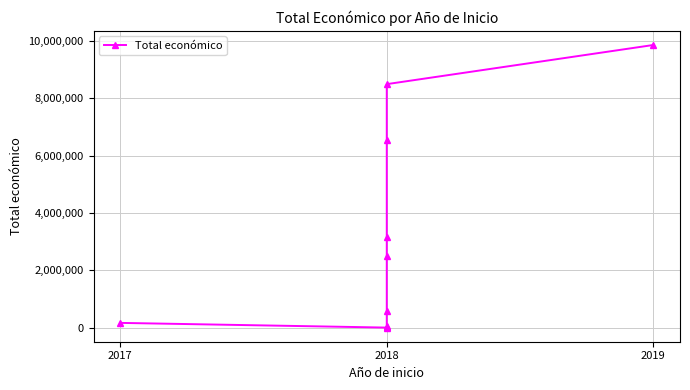

At which category does the data reach its first local valley?

2018